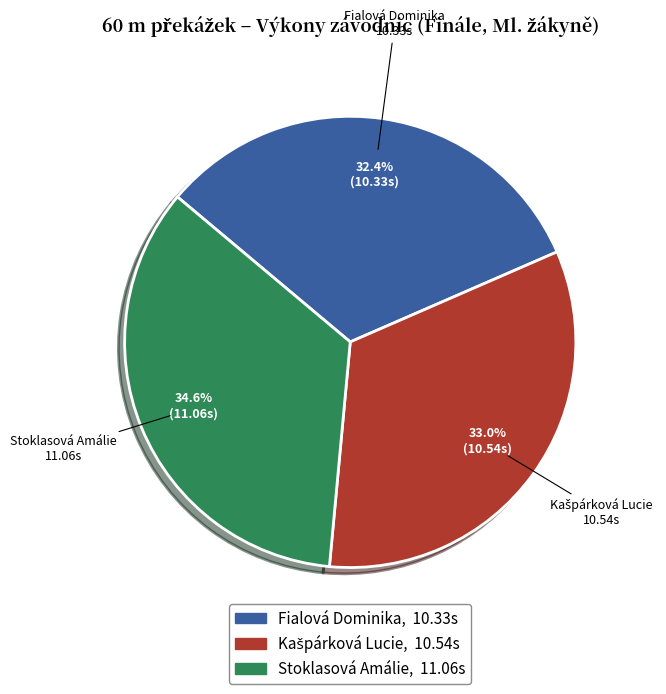

Between Stoklasová Amálie and Fialová Dominika, which is larger?

Stoklasová Amálie